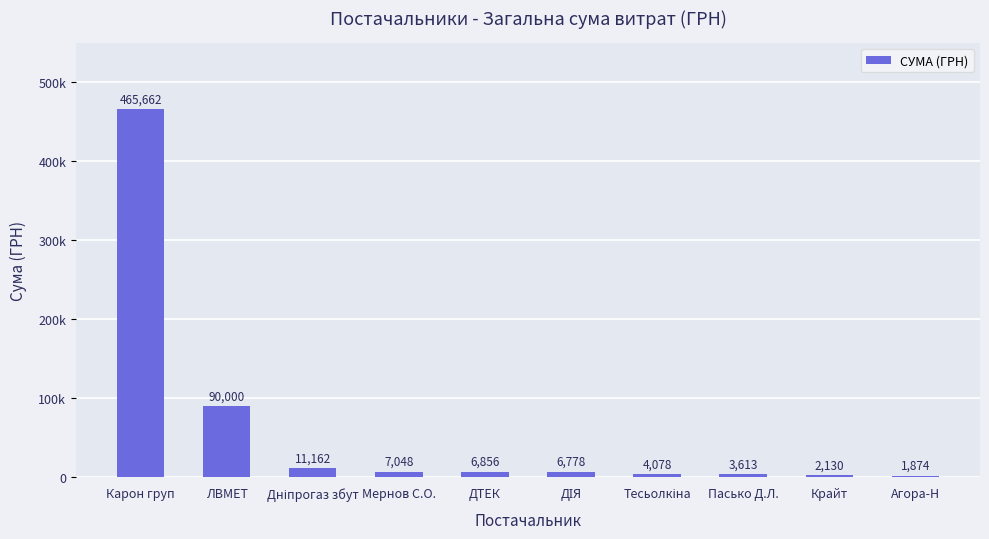

What is the label of the 3rd bar from the right?

Пасько Д.Л.